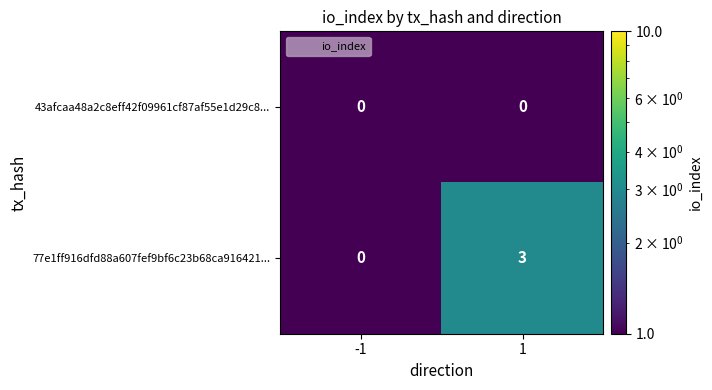

At 1, list the series in order from largest to smallest.

77e1ff916dfd88a607fef9bf6c23b68ca916421..., 43afcaa48a2c8eff42f09961cf87af55e1d29c8...